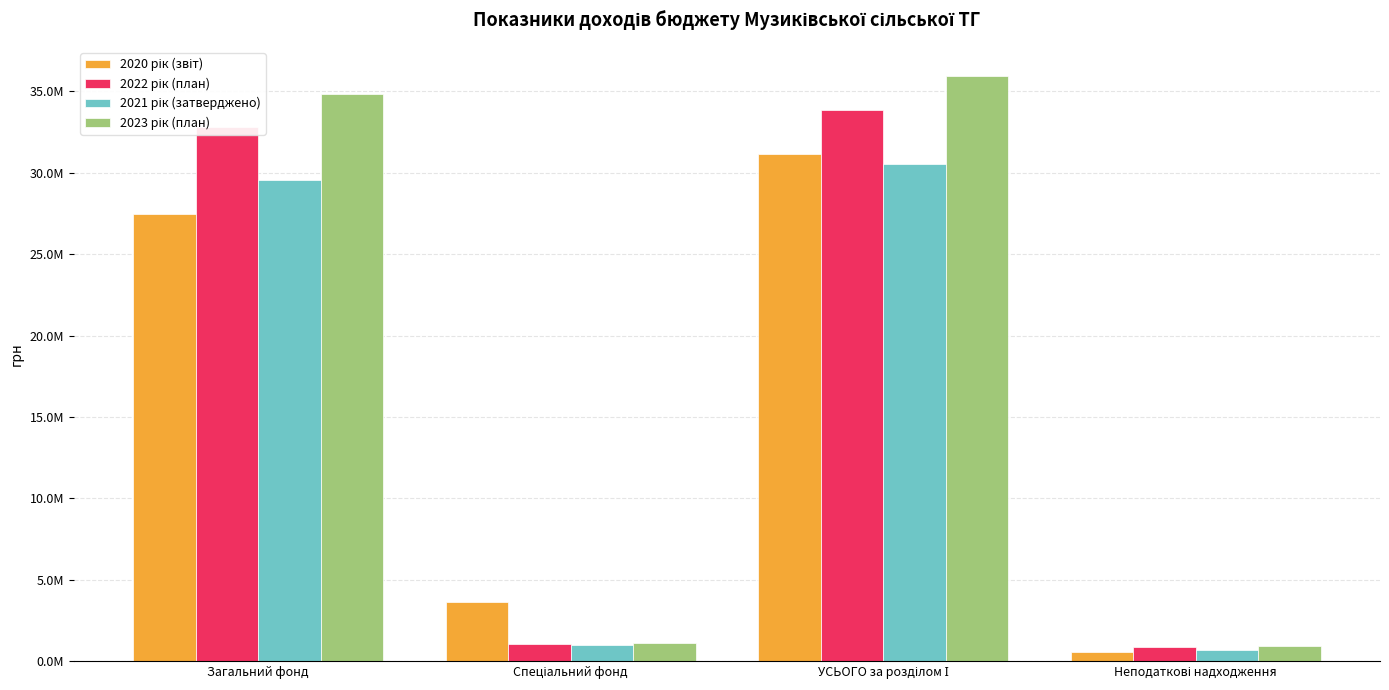

Are the bars horizontal?

No